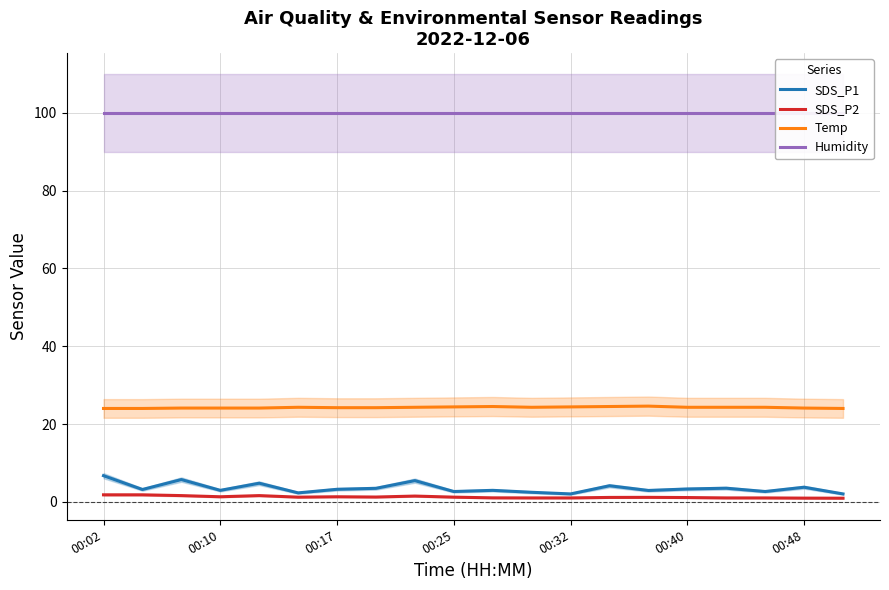

What position from the right is 14?

6